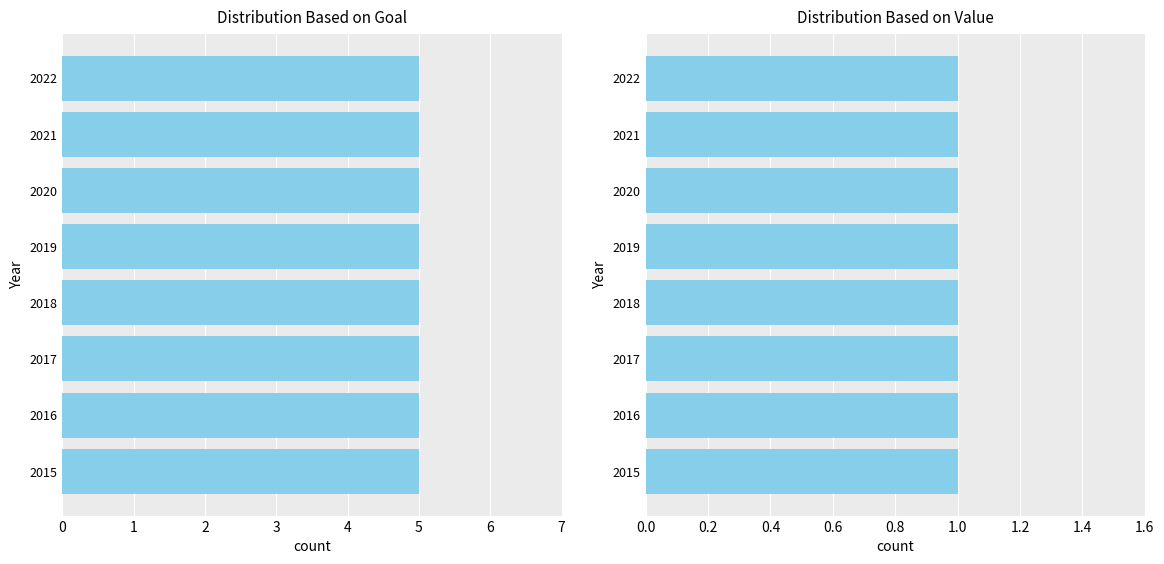

The value of Goal at 2022 is 3.4. True or false?

False